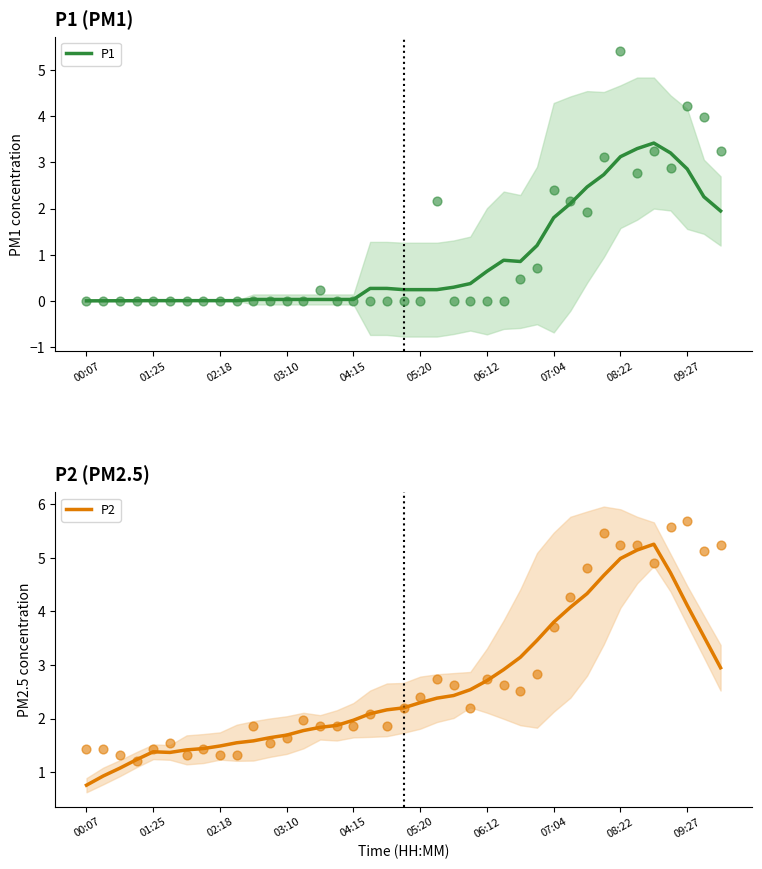

What are all the series names shown in the legend?

P1, P2